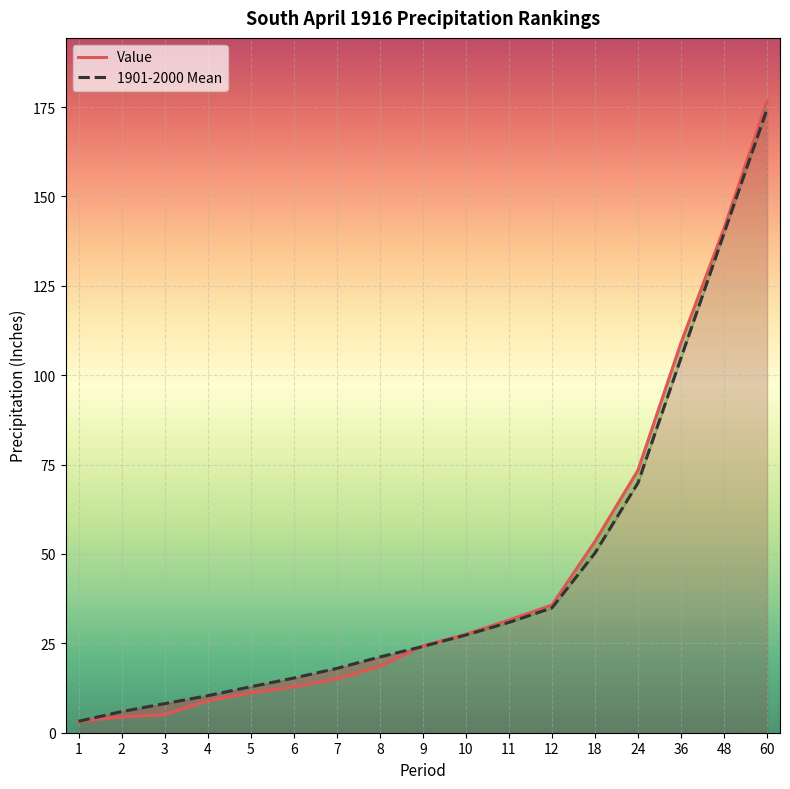

Rank the series at 12 from lowest to highest value.

1901-2000 Mean, Value